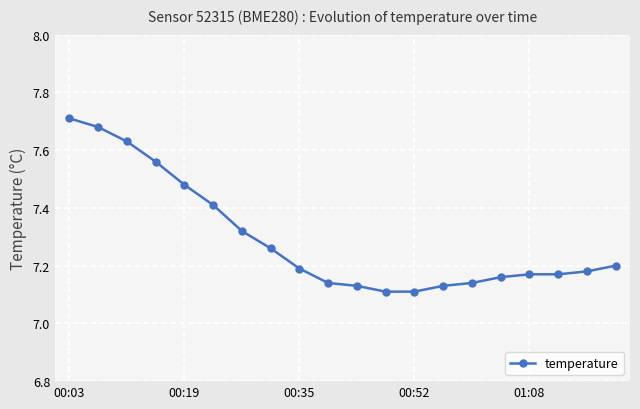

What is the difference between the maximum and minimum values?

0.6